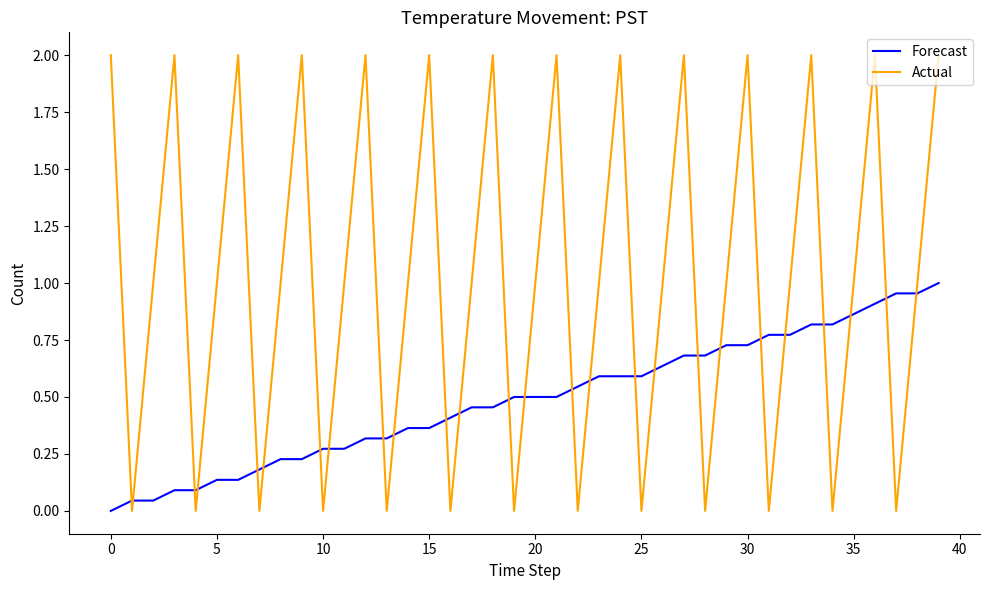

Rank the series by their average value, from lowest to highest.

Forecast, Actual